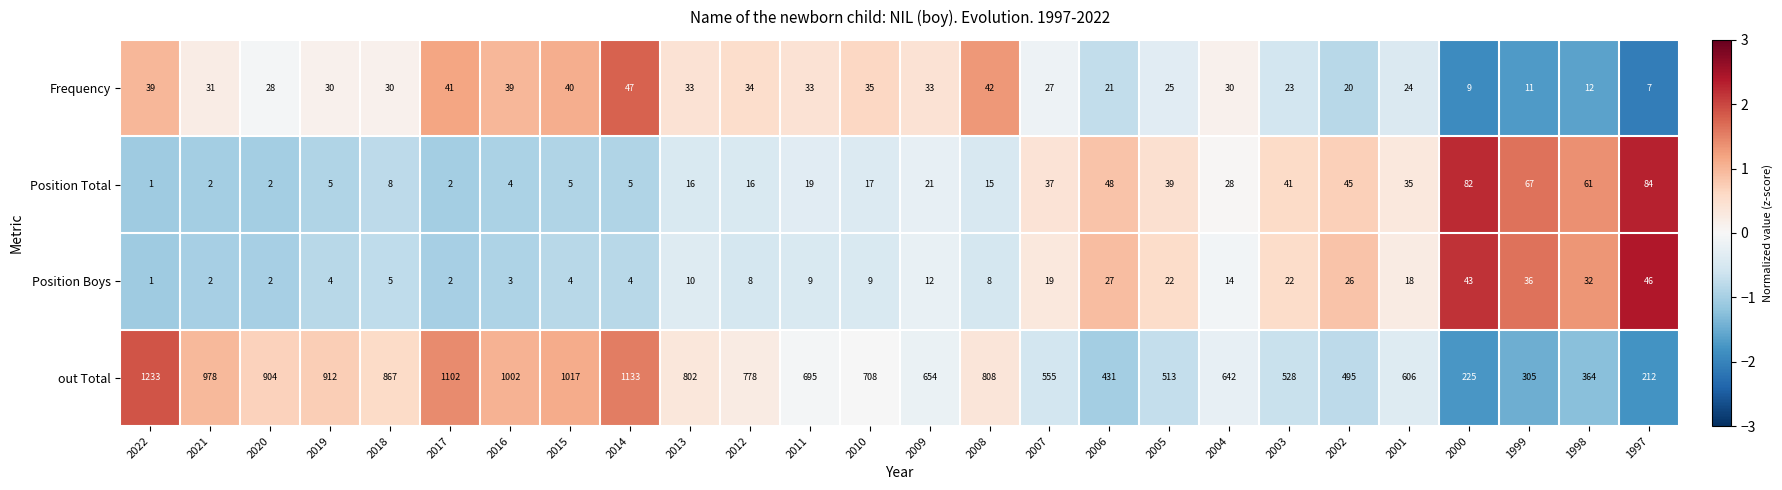

Which series has the largest total across all categories?

out Total